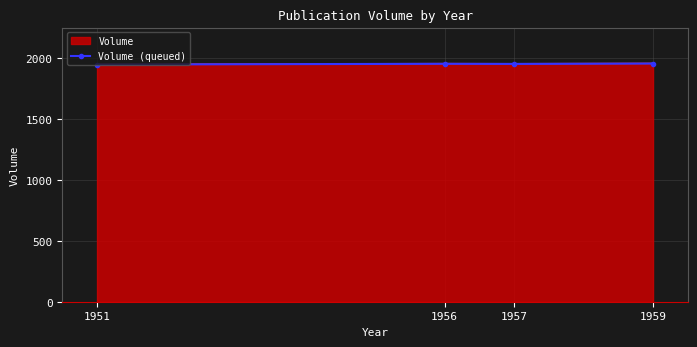

What is the minimum value shown in the chart?

1949